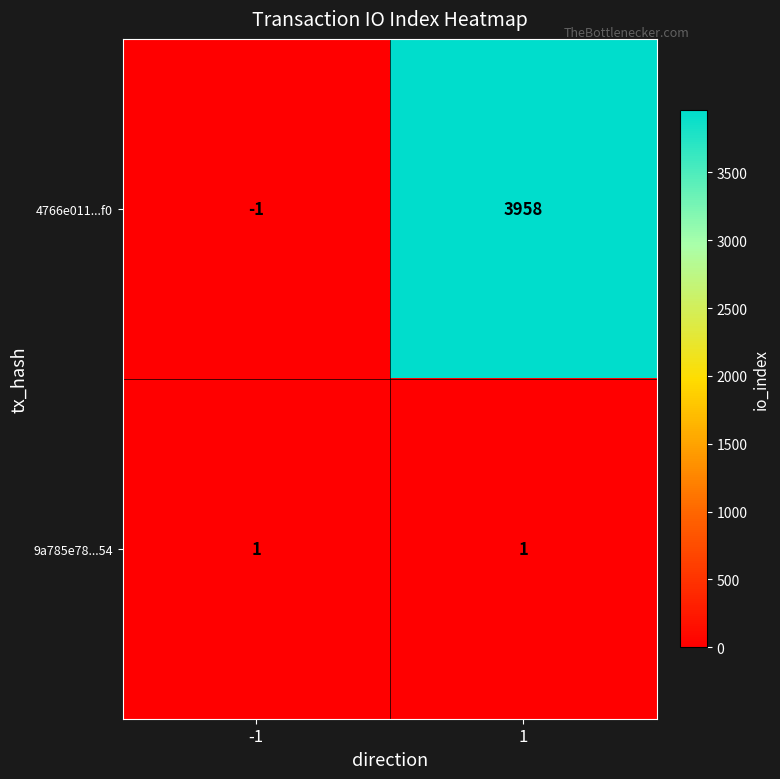

Between -1 and 1, which series saw the biggest shift?

4766e011...f0